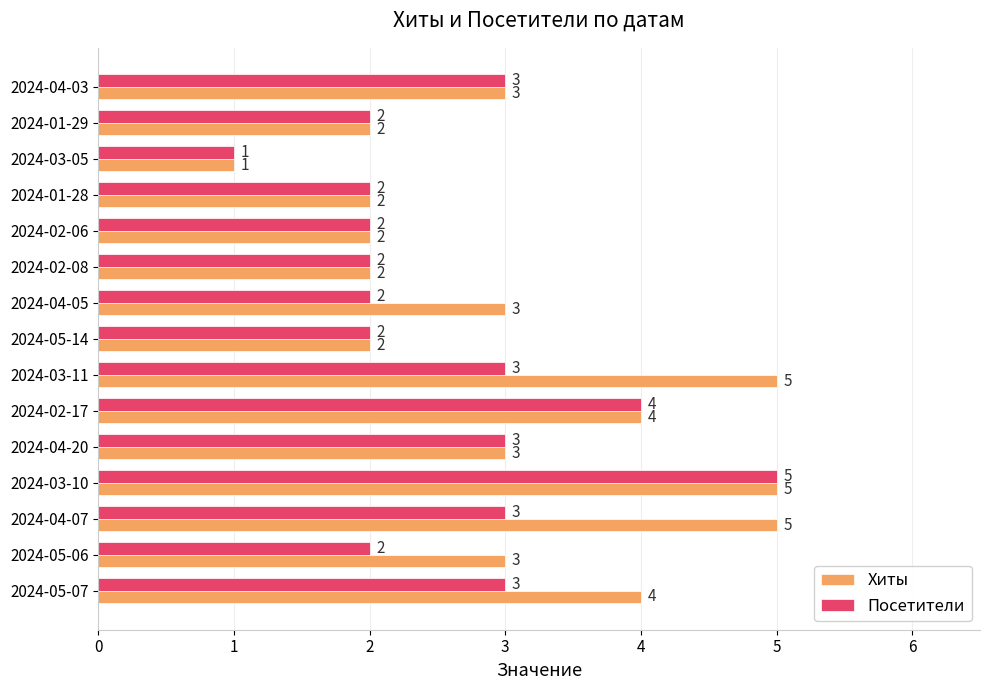

Rank the series by their average value, from highest to lowest.

Хиты, Посетители